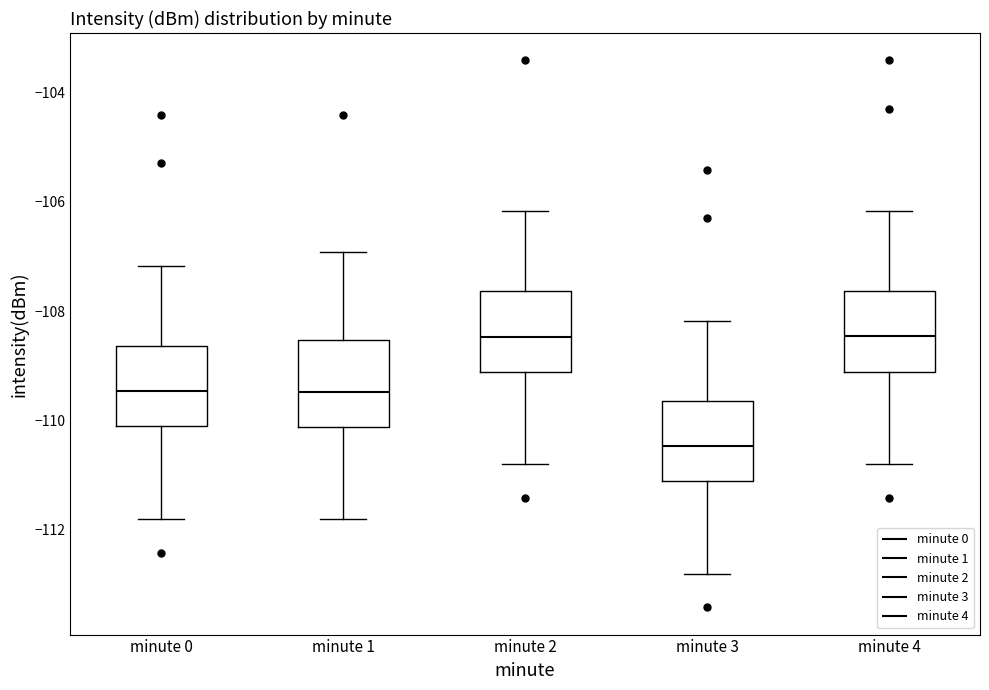

Where does the median line of the box for minute 4 sit on the y-axis? The values are not printed on the chart, so give them approximately, as read against the axis.

-108.4